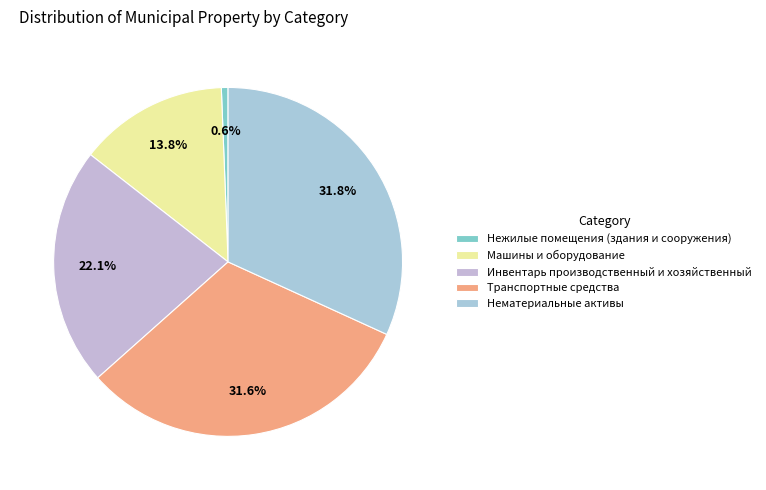

How many slices are in this pie chart?

5